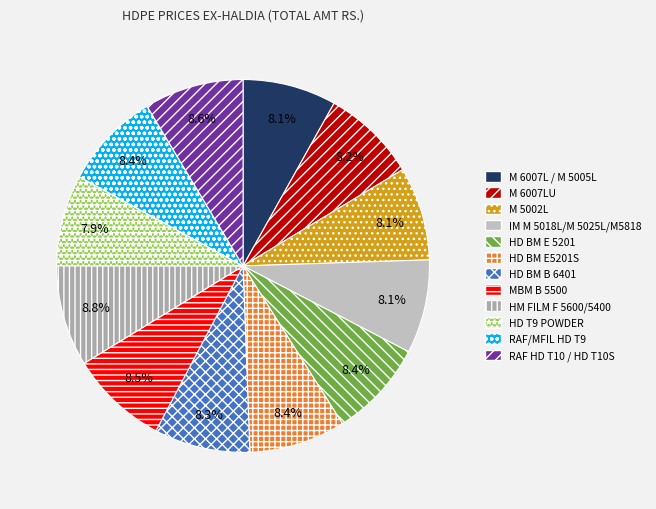

Is HD BM B 6401 the majority of the pie?

No